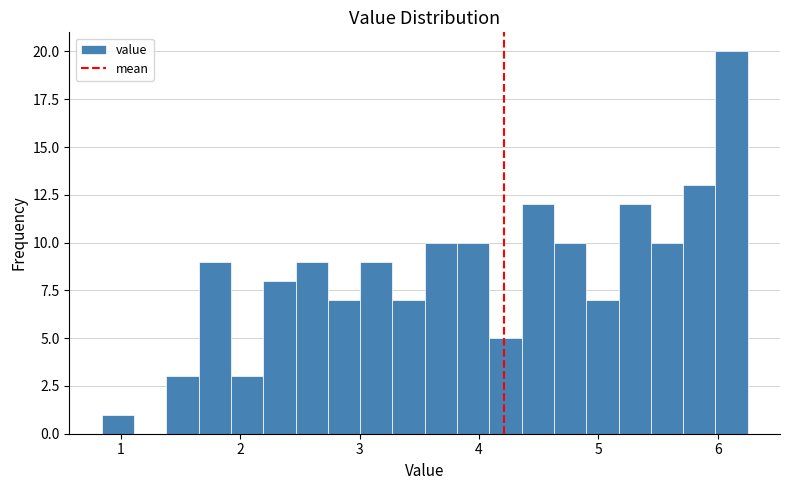

Around what value on the x-axis is the tallest bar? Give the approximate position of its centre, as read against the axis.

6.1